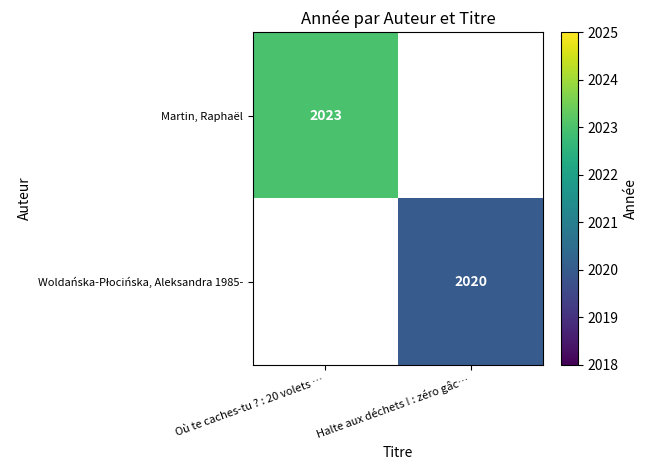

Which has a higher value, Halte aux déchets ! : zéro gâc… or Où te caches-tu ? : 20 volets …?

Où te caches-tu ? : 20 volets …